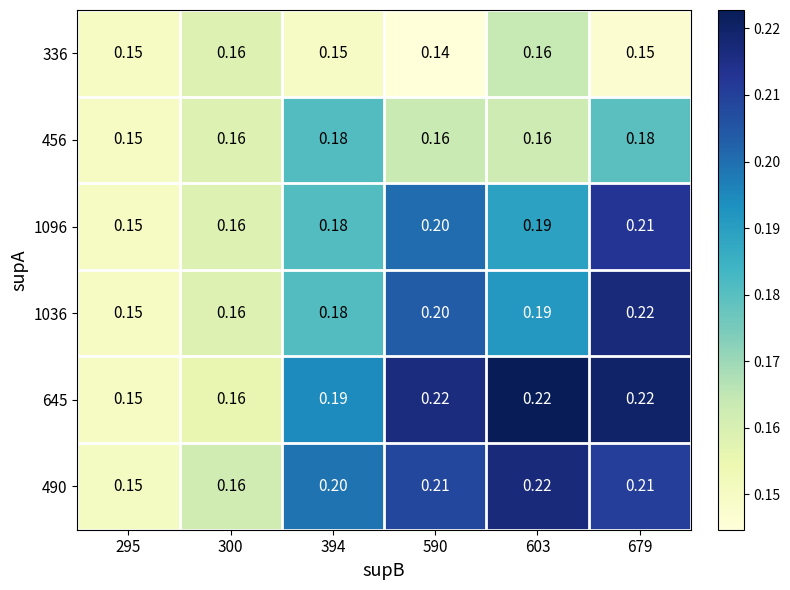

Is the value of 645 at 679 greater than the value of 490 at 590?

Yes